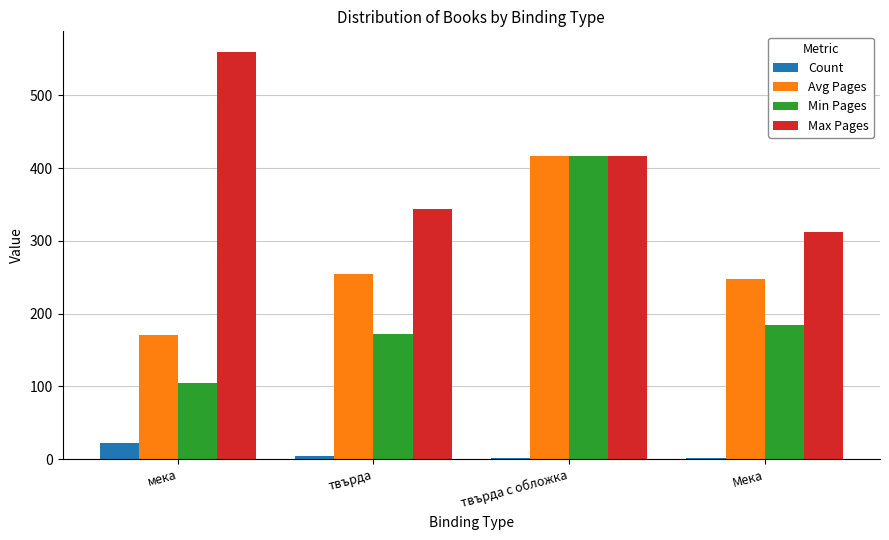

Which label corresponds to the largest value in the chart?

мека